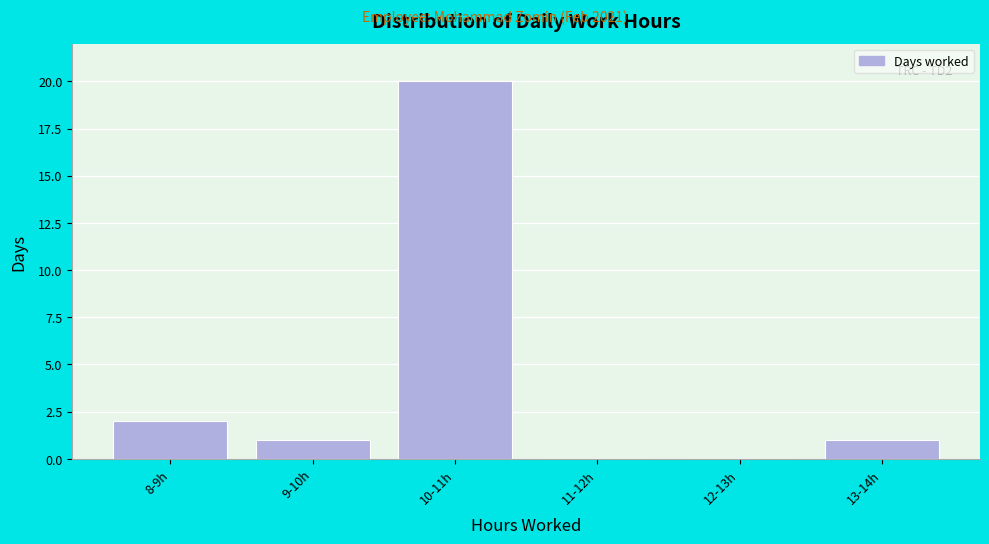

Reading left to right, extract all data points from this chart.

8-9h=2	9-10h=1	10-11h=20	11-12h=0	12-13h=0	13-14h=1